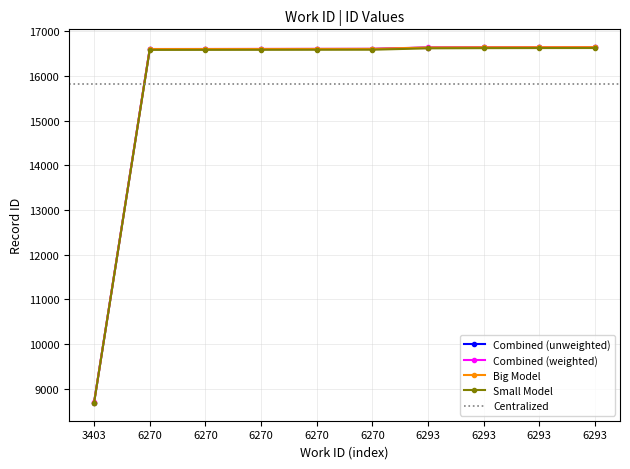

What are all the series names shown in the legend?

Combined (unweighted), Combined (weighted), Big Model, Small Model